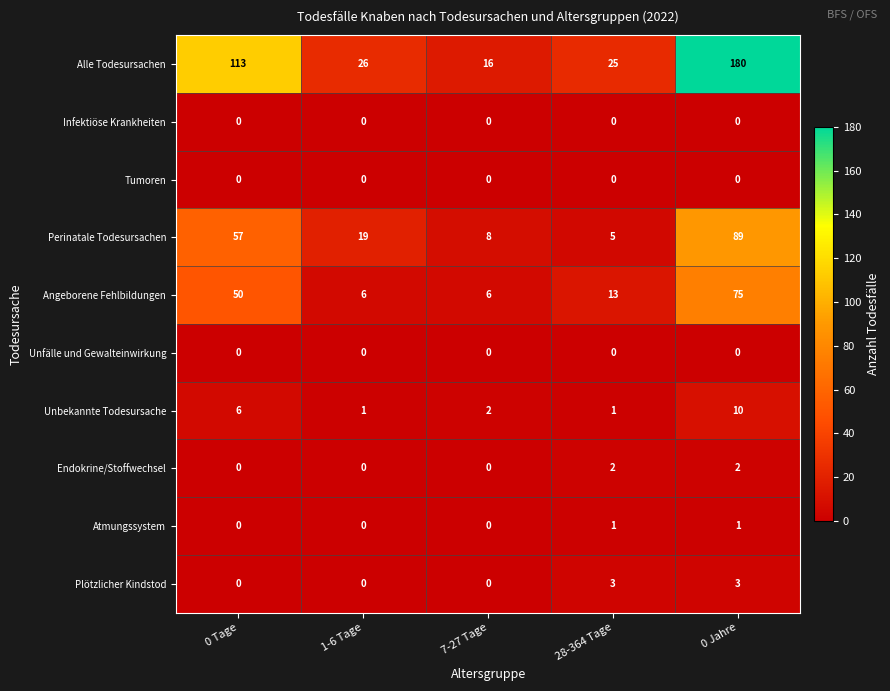

What is the greatest value displayed?

180